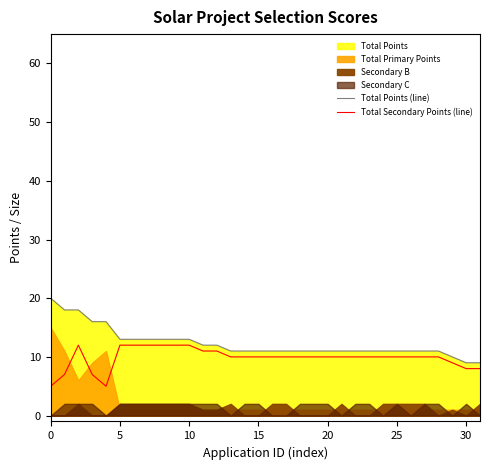

What is the lowest value of the Total Points (line) series?

9